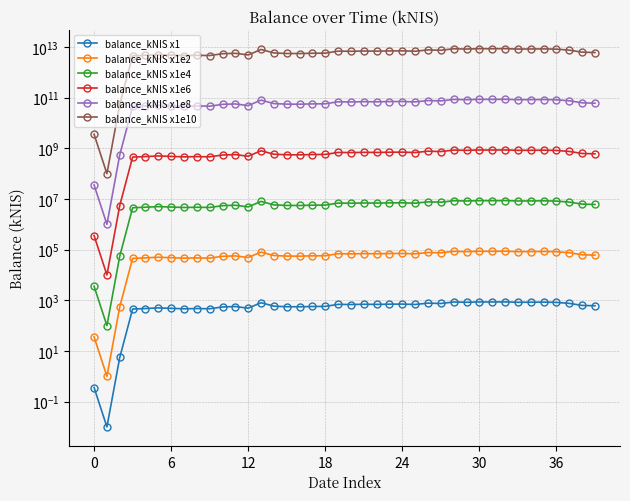

What is the difference between the maximum and minimum values in the balance_kNIS x1e8 series?

86690000000.0